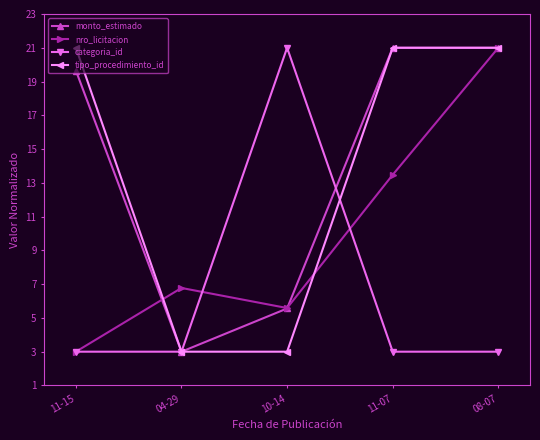

Rank the categories by nro_licitacion value from lowest to highest.

11-15, 10-14, 04-29, 11-07, 08-07